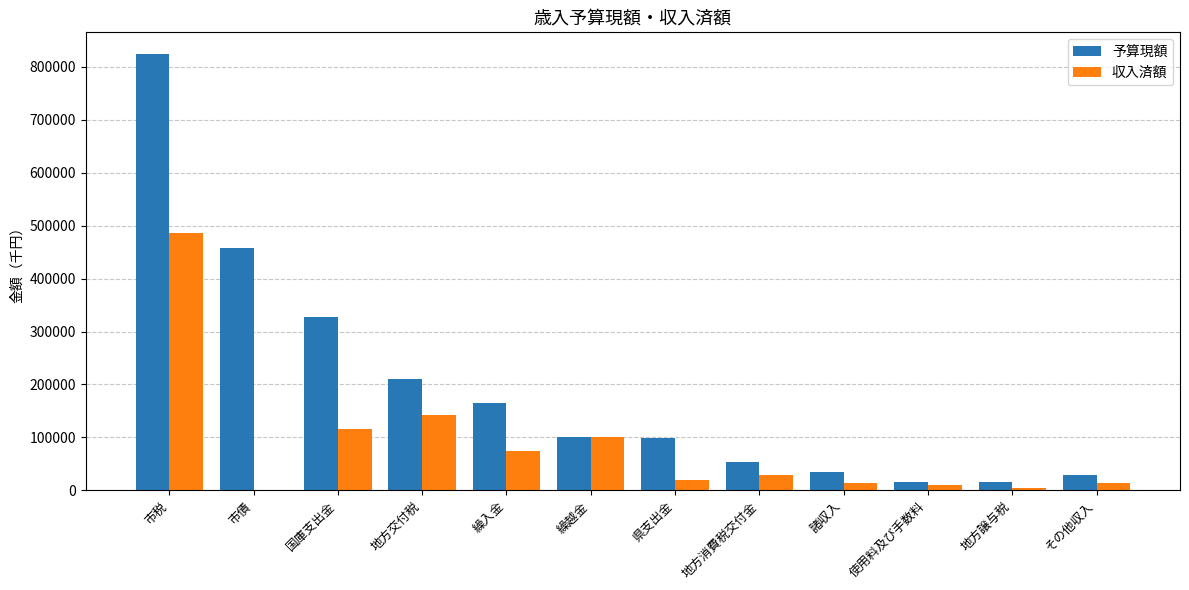

Which series changed the most between 国庫支出金 and 使用料及び手数料?

予算現額